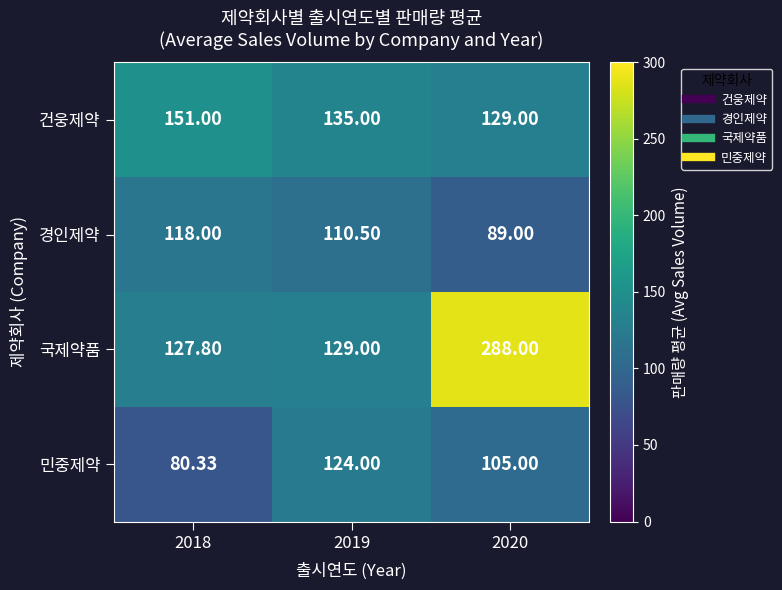

Is the value of 경인제약 at 2020 greater than the value of 민중제약 at 2019?

No